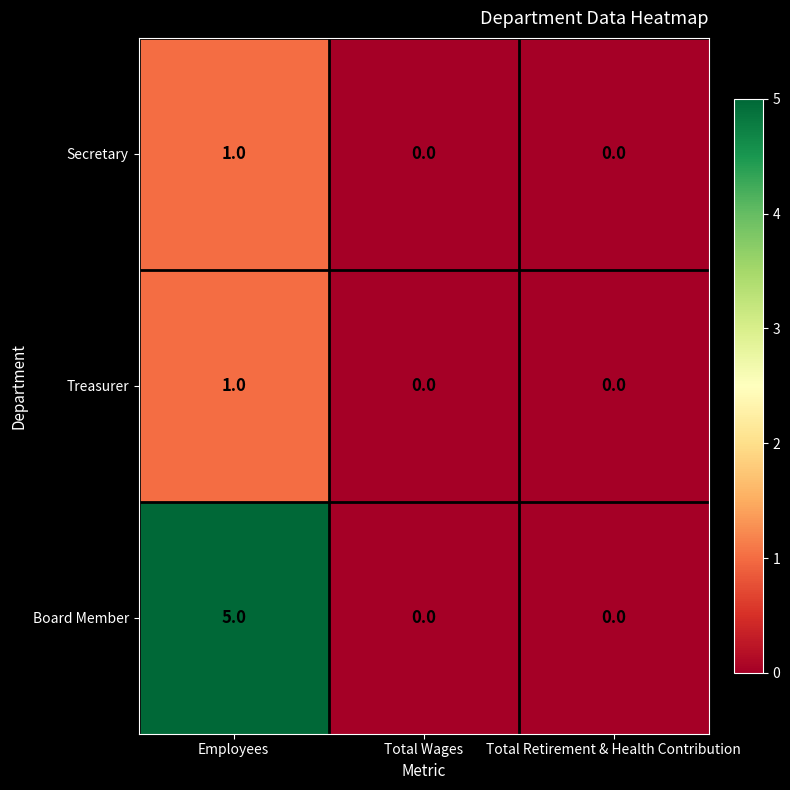

The Treasurer series shows -1 at Total Retirement & Health Contribution. True or false?

False